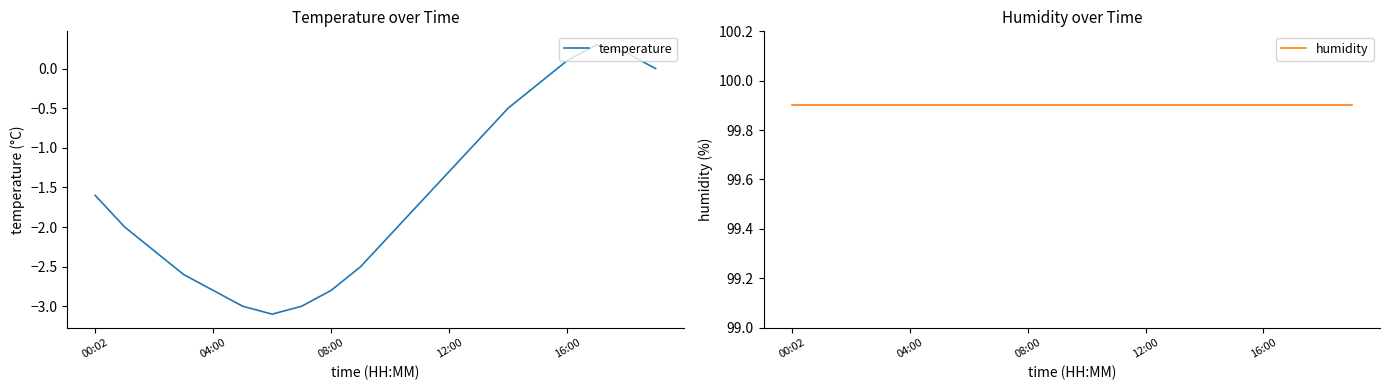

True or false: humidity and temperature cross at least once.

False